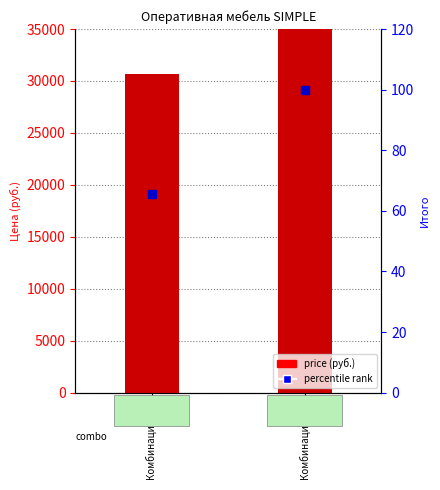

Is the value of percentile rank at Комбинация №1 greater than the value of price at Комбинация №2?

No